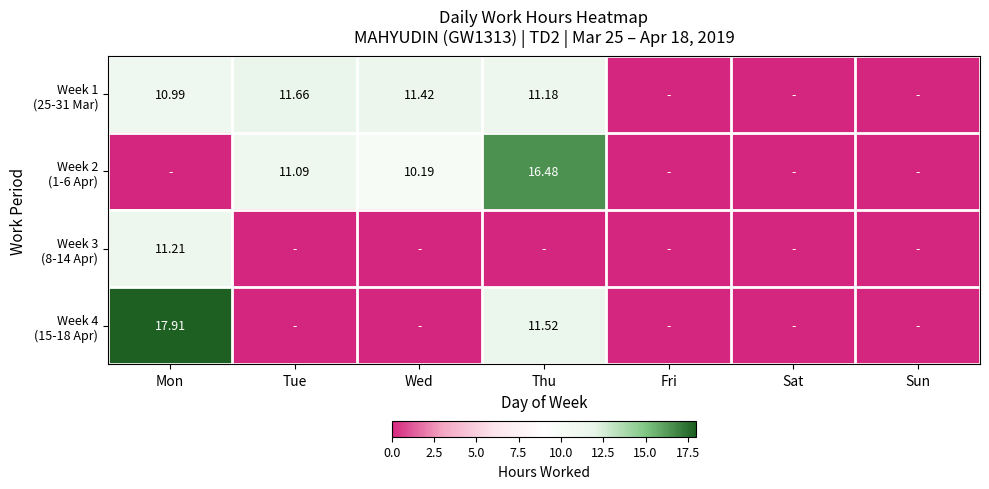

What is the sum of the Week 1 (25-31 Mar) values at Fri and Wed?

11.4